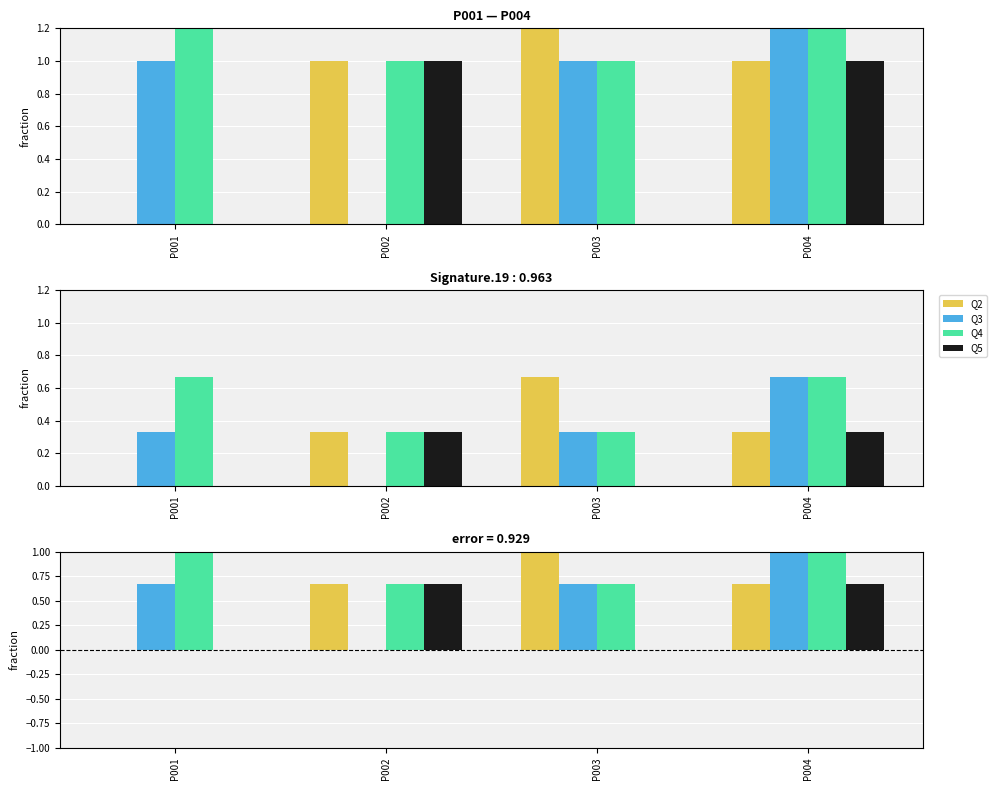

Which series changed the most between P002 and P004?

Q3